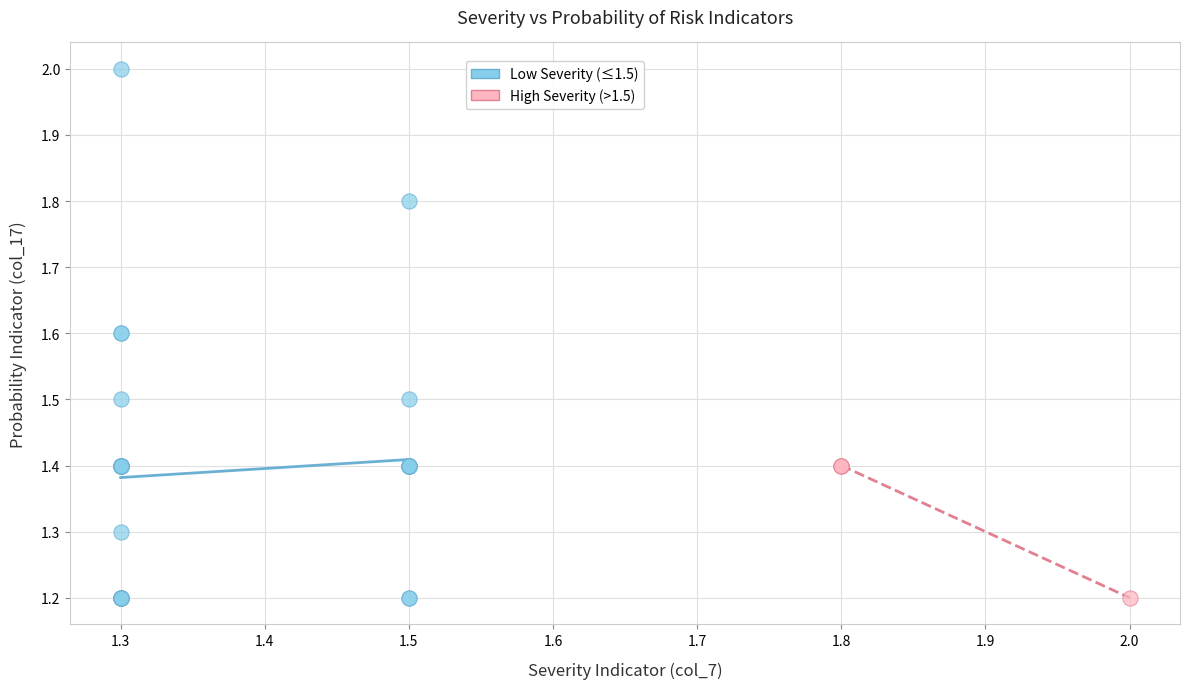

Which series reaches the maximum Y coordinate?

Low Severity (≤1.5)